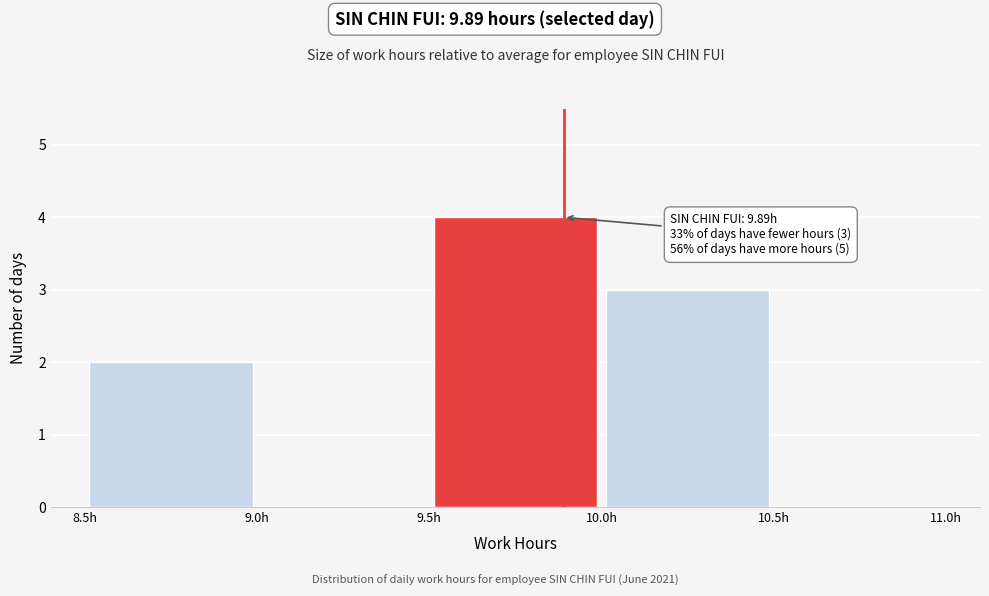

Which range on the x-axis has the tallest bar?

9.5 to 10.0